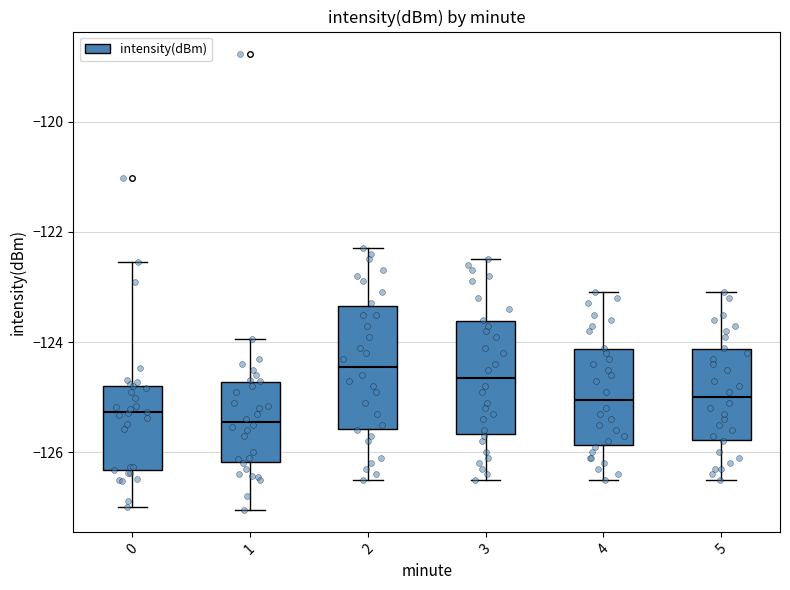

Reading left to right, transcribe this box plot: for each box, give where its median line is, the range the box spans, and where its two whiskers end, as read against the y-axis. The values are not printed on the chart, so give them approximately, as read against the axis.

0: median -125.2, box -126.4 to -124.8, whiskers -127.0 to -122.6
1: median -125.4, box -126.2 to -124.8, whiskers -127.0 to -124.0
2: median -124.4, box -125.6 to -123.4, whiskers -126.4 to -122.2
3: median -124.6, box -125.6 to -123.6, whiskers -126.4 to -122.4
4: median -125.0, box -125.8 to -124.2, whiskers -126.4 to -123.0
5: median -125.0, box -125.8 to -124.2, whiskers -126.4 to -123.0